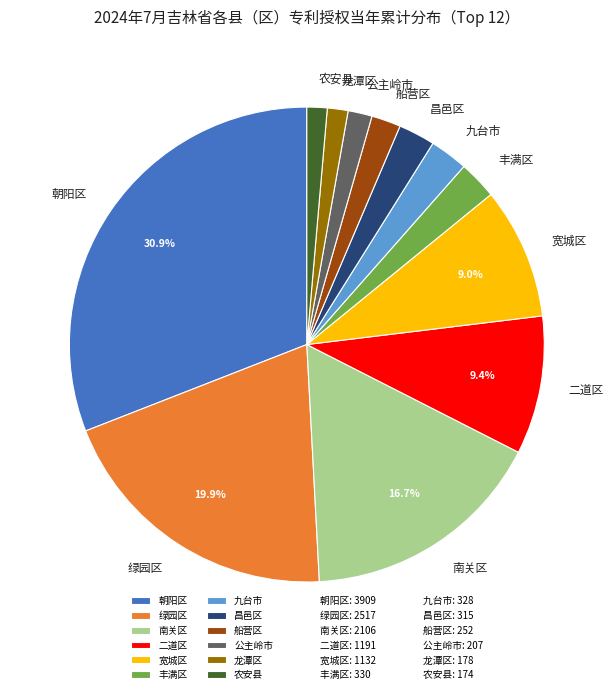

Approximately how many times larger is the value at 九台市 compared to 南关区?

0.2